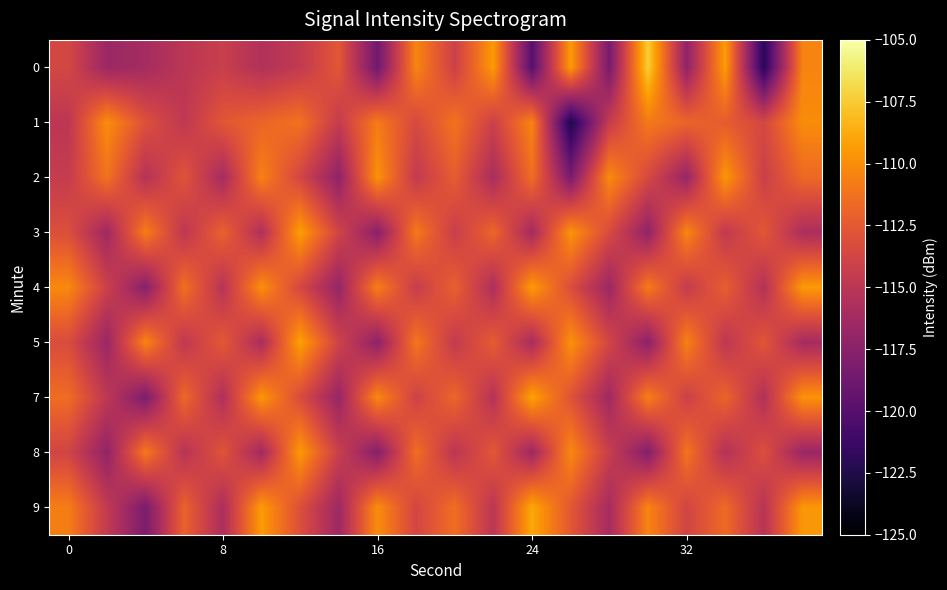

Rank the series by their maximum value, from lowest to highest.

1, 2, 8, 4, 3, 5, 7, 9, 0